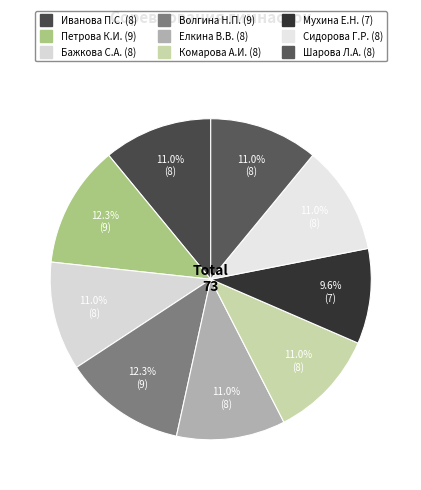

What is the smallest slice in the pie chart?

Мухина Е.Н.